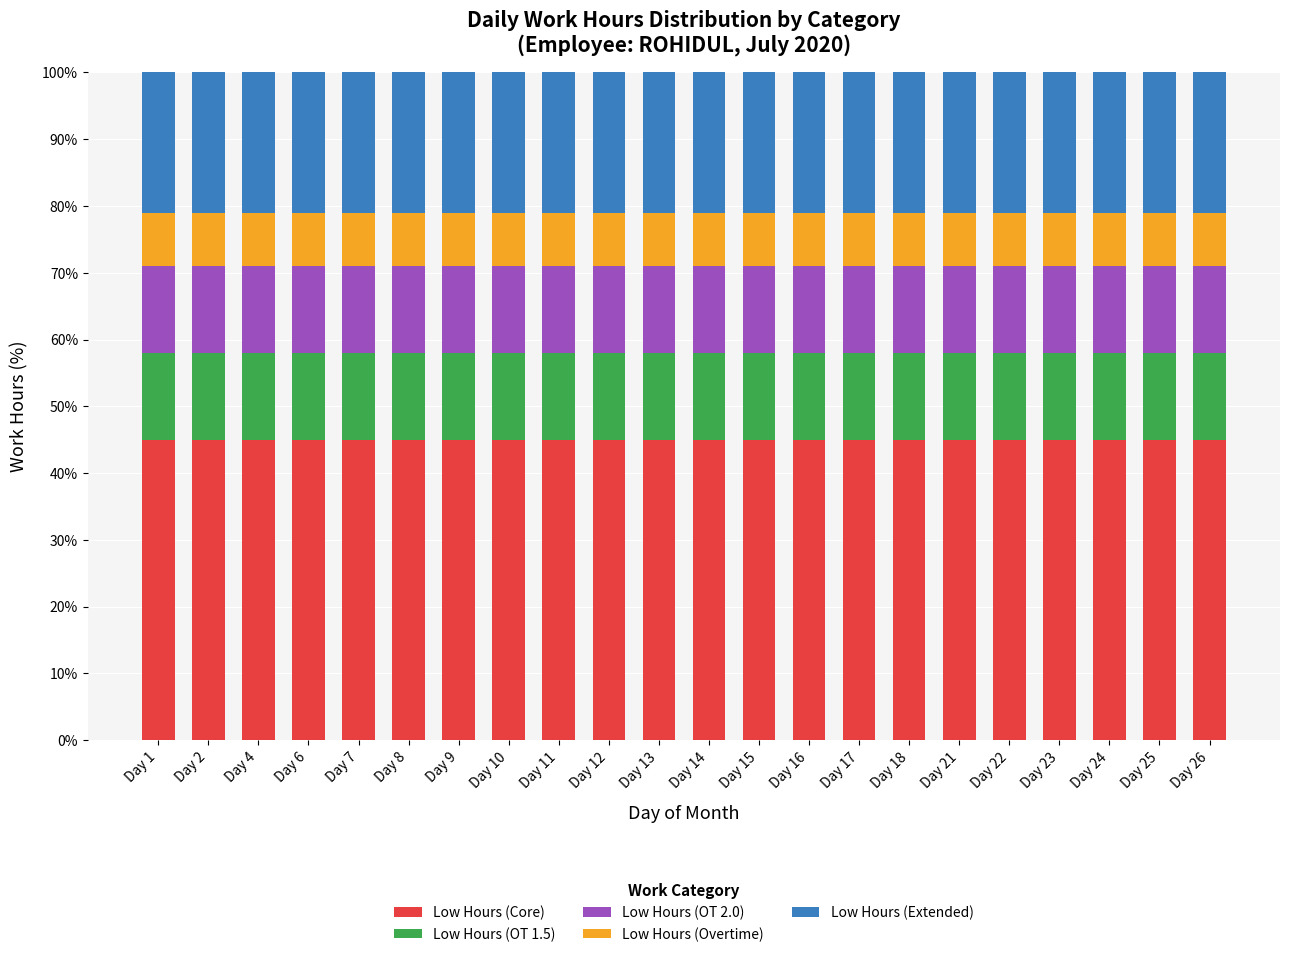

What is the total value across all series at Day 4?

100.0